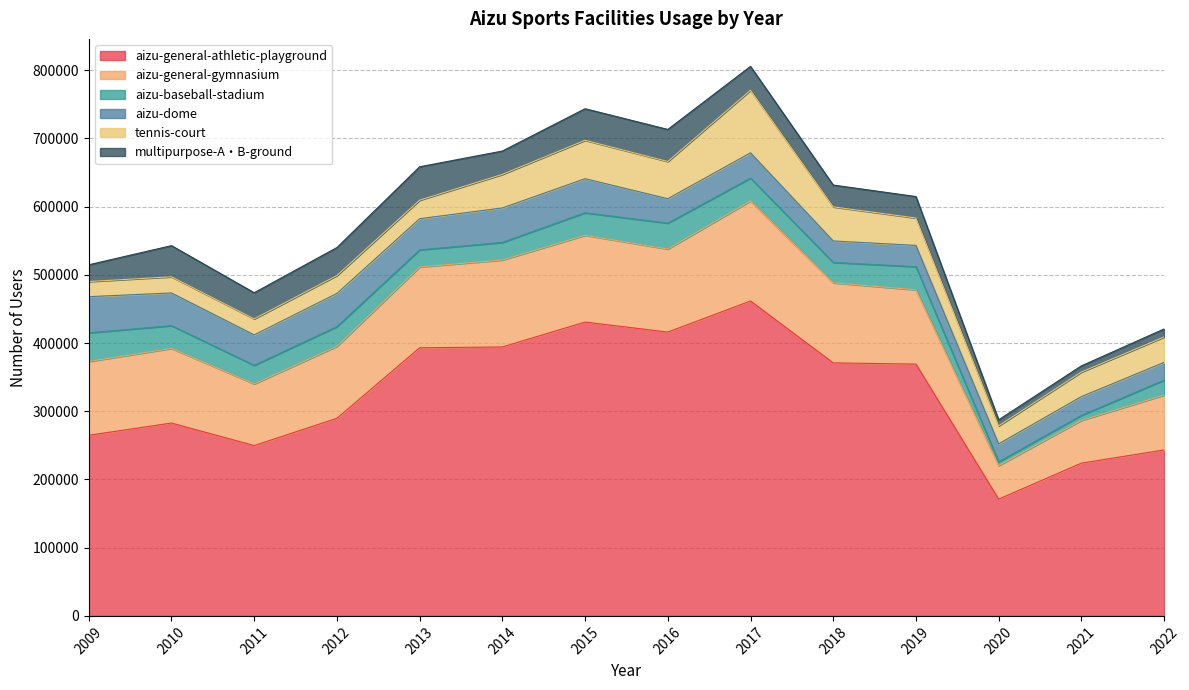

Count the number of data series in this chart.

6